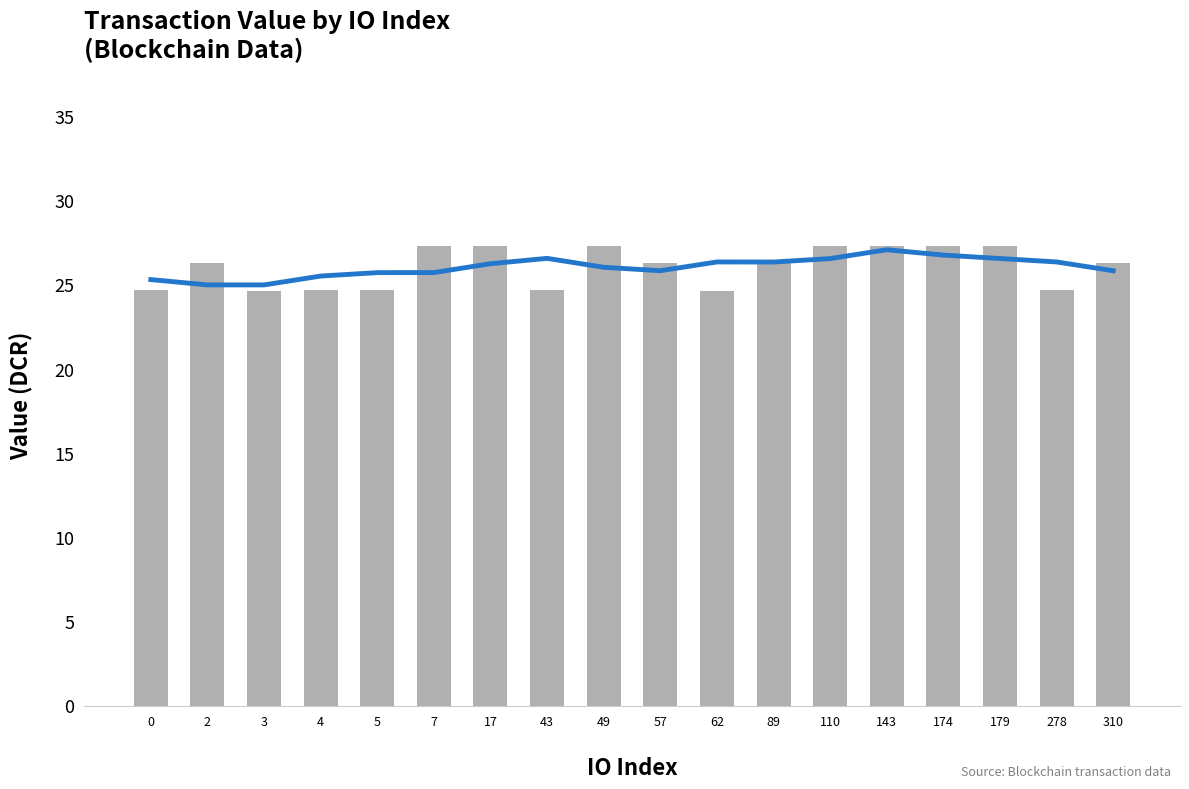

What is the value of the value bar at the 2nd from the left?

26.2